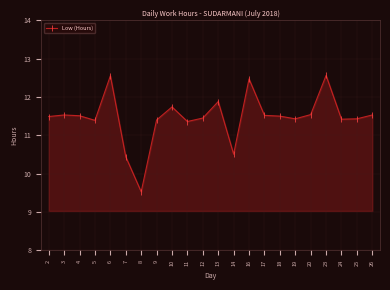

Is it true that the value at 4 is 19.7?

False